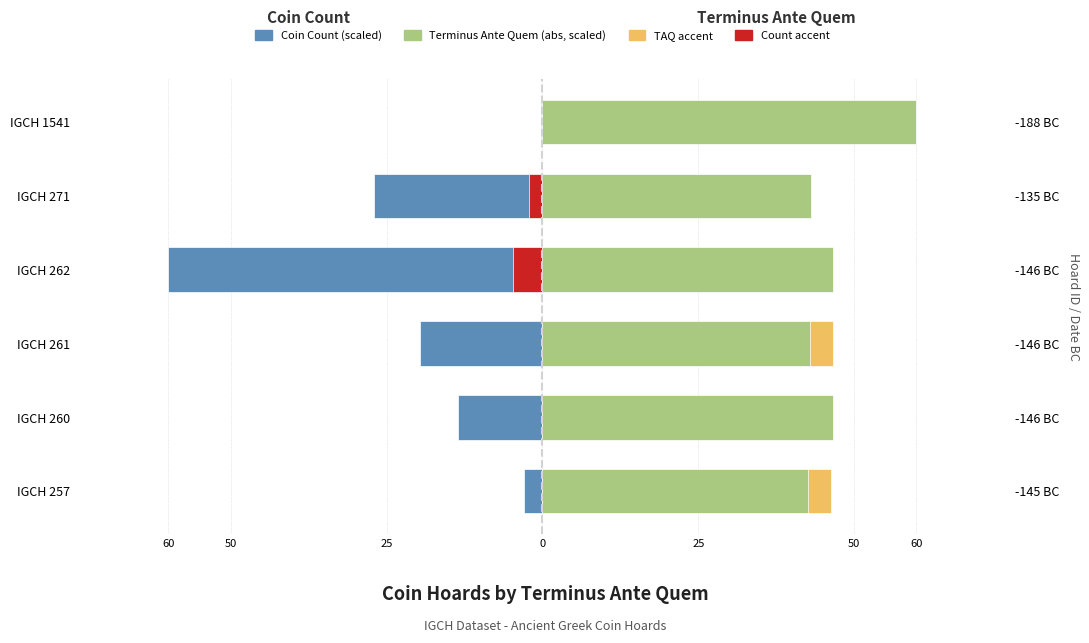

How many bars are there in total?

12